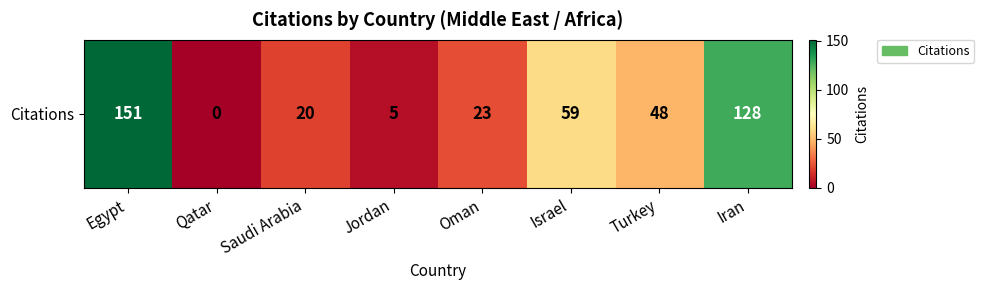

How many categories are shown in the chart?

8